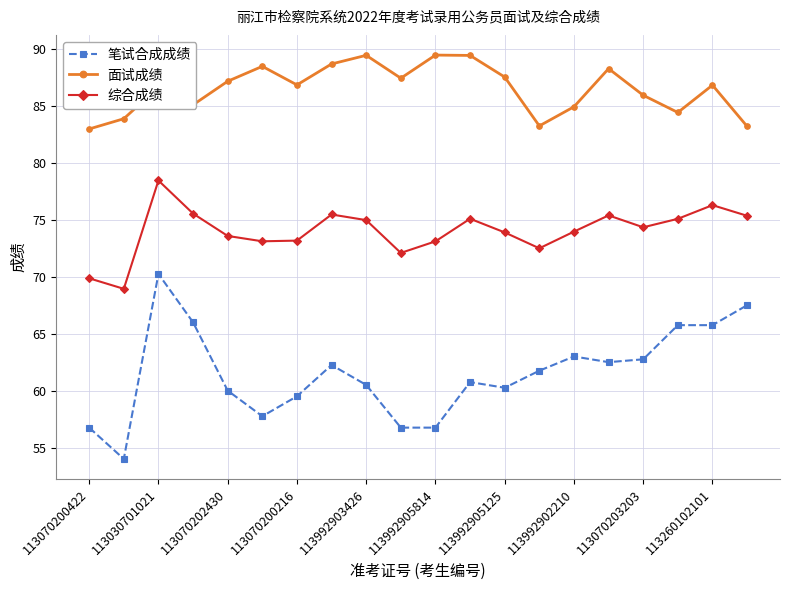

What is the minimum value shown in the chart?

54.0